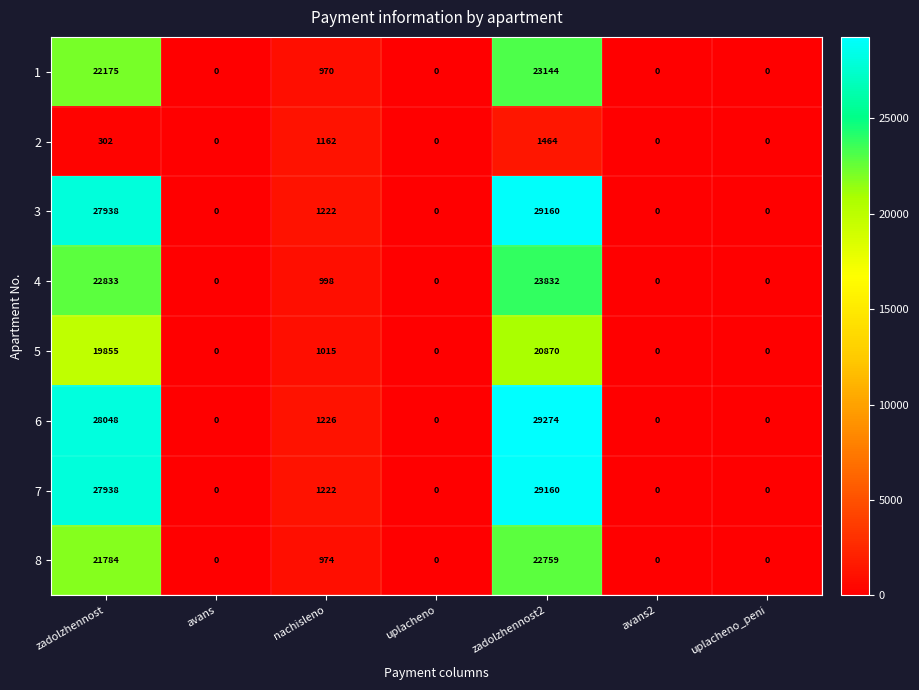

Between zadolzhennost and uplacheno, which series saw the biggest shift?

6